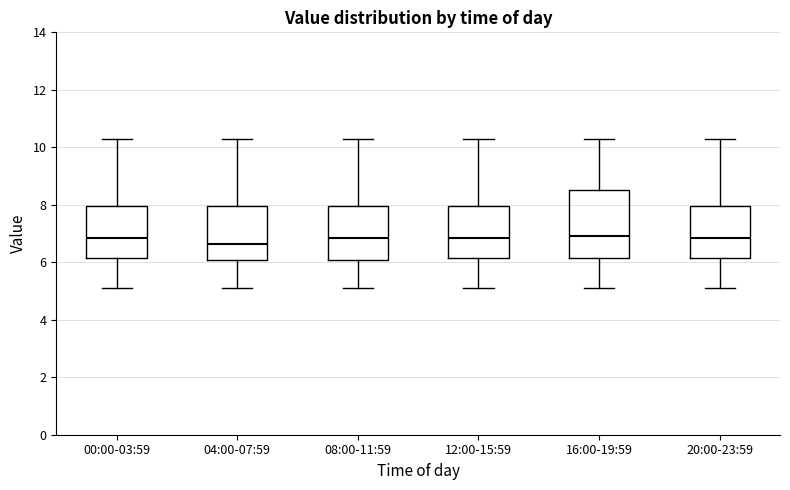

Reading left to right, read every box against the y-axis: the position of its median line, the range the box covers, and the ends of its whiskers. The values are not printed on the chart, so give them approximately, as read against the axis.

00:00-03:59: median 6.8, box 6.2 to 8.0, whiskers 5.2 to 10.4
04:00-07:59: median 6.6, box 6.0 to 8.0, whiskers 5.2 to 10.4
08:00-11:59: median 6.8, box 6.0 to 8.0, whiskers 5.2 to 10.4
12:00-15:59: median 6.8, box 6.2 to 8.0, whiskers 5.2 to 10.4
16:00-19:59: median 7.0, box 6.2 to 8.6, whiskers 5.2 to 10.4
20:00-23:59: median 6.8, box 6.2 to 8.0, whiskers 5.2 to 10.4